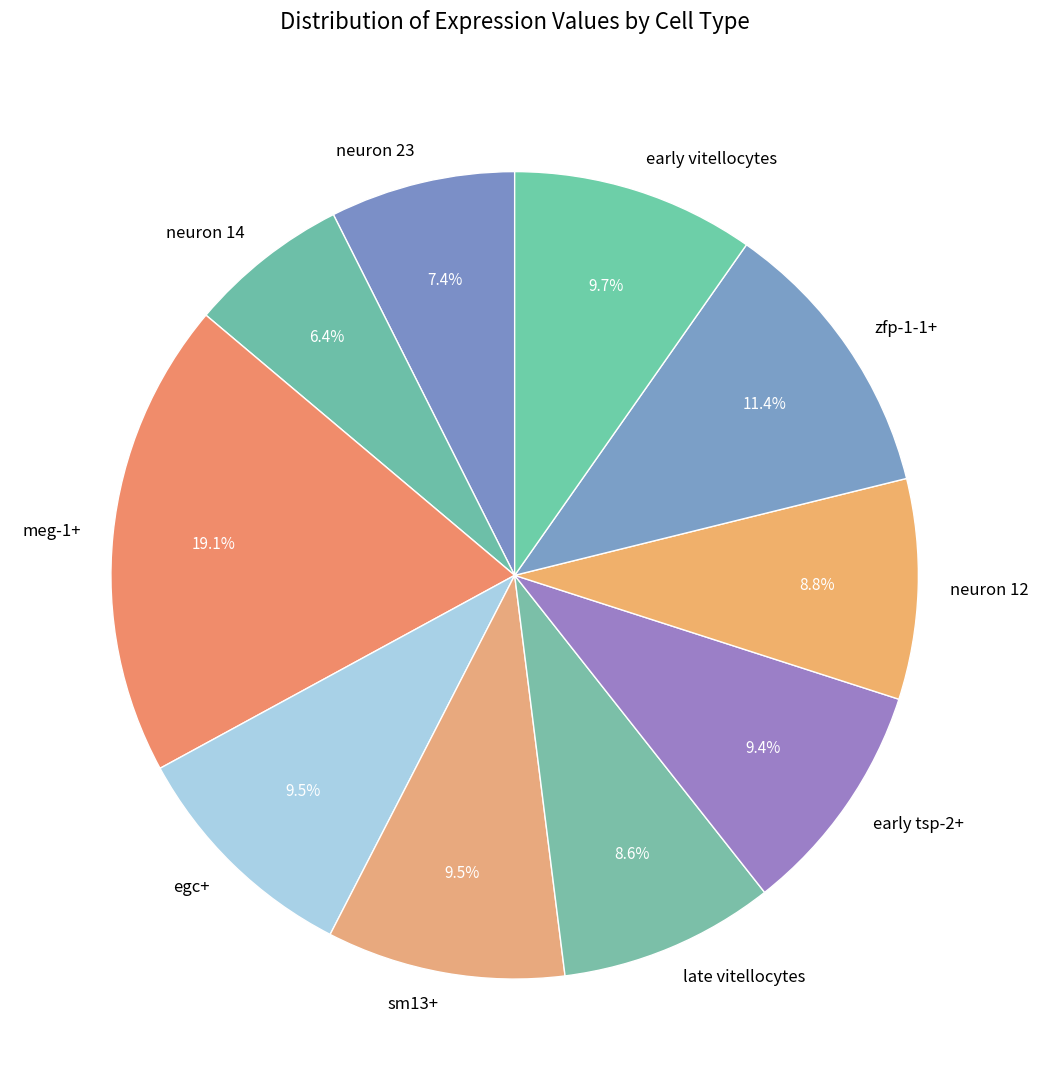

To the nearest percent, what portion does early vitellocytes represent?

10%